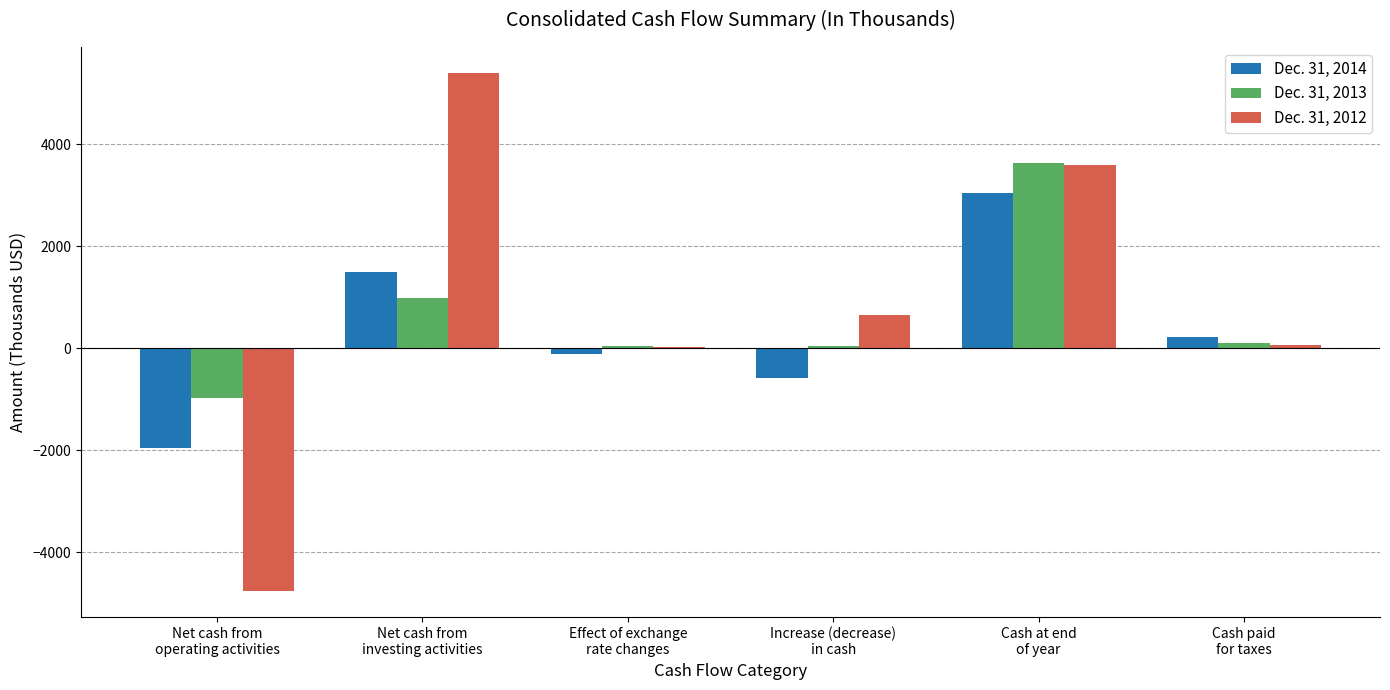

What is the maximum value shown in the chart?

5394